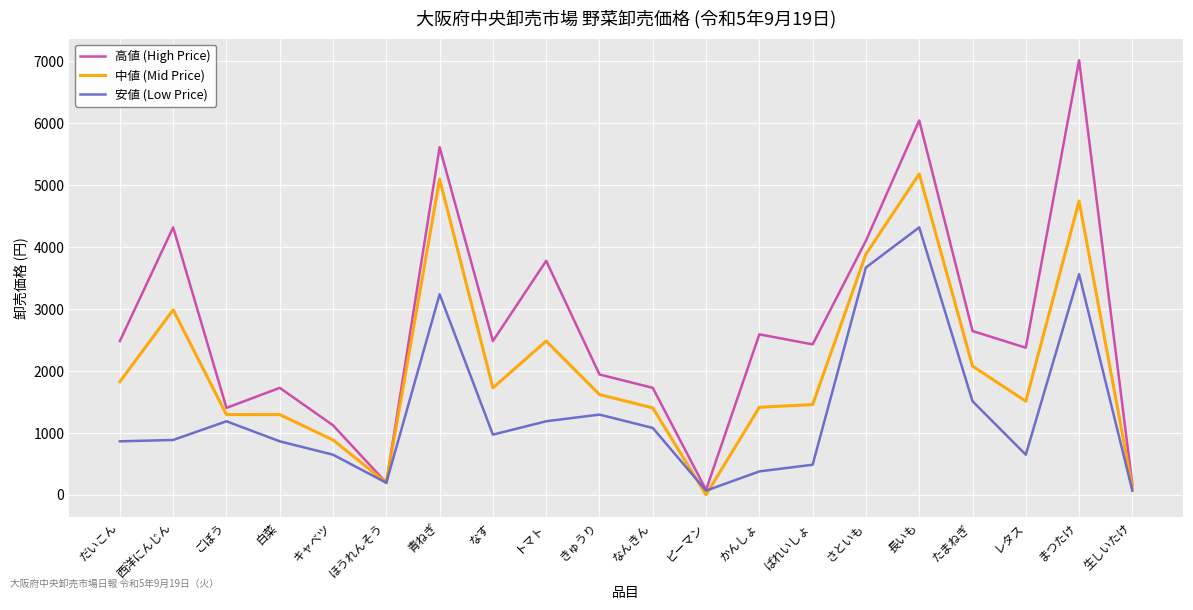

List the series in order of their overall mean, highest first.

高値 (High Price), 中値 (Mid Price), 安値 (Low Price)